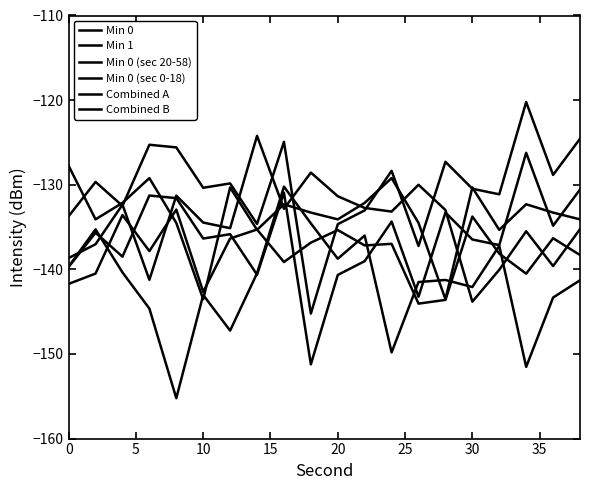

How many lines are shown in the chart?

6